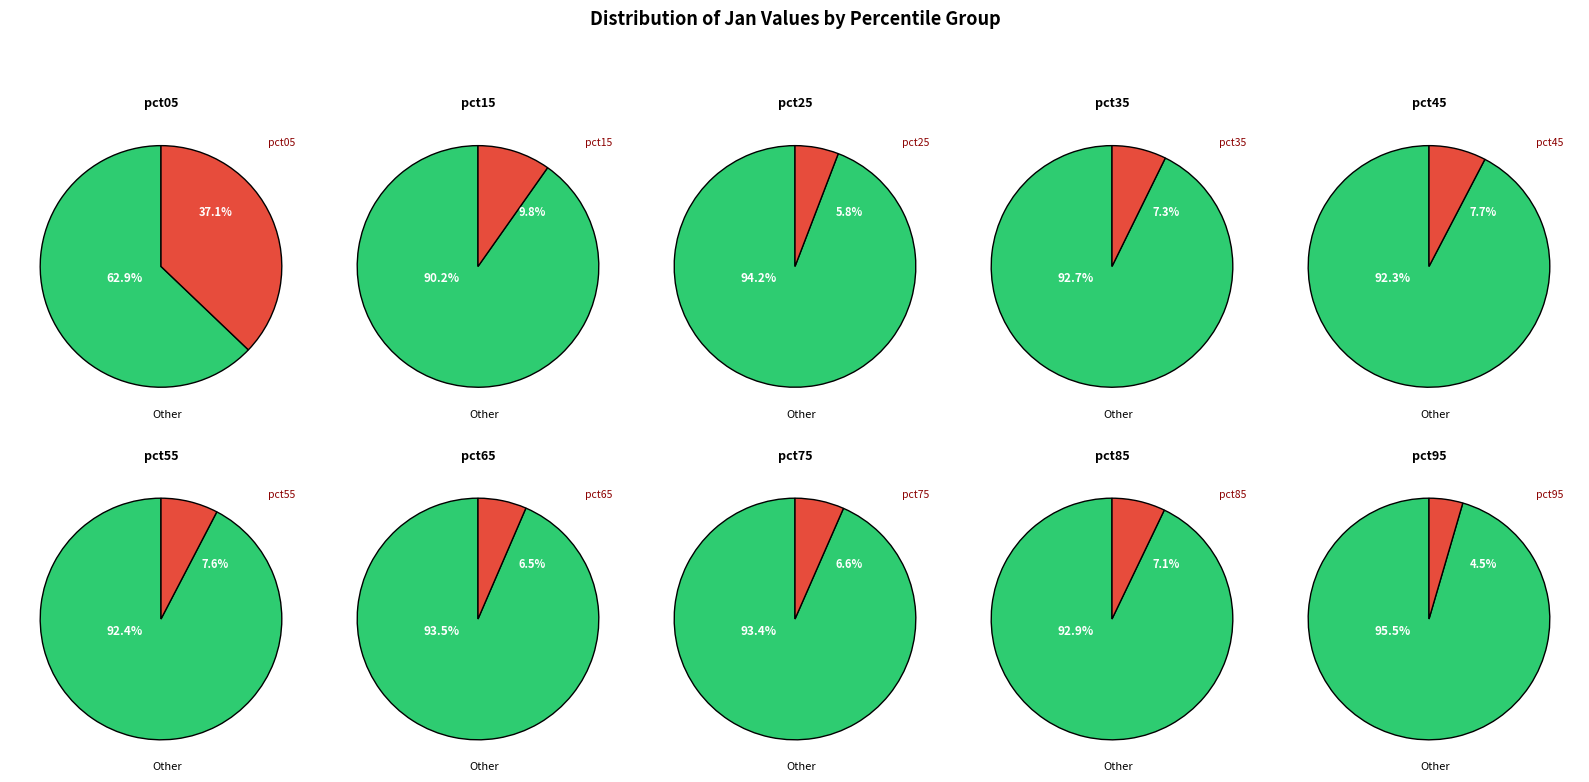

What percentage is the pct95 slice, to the nearest percent?

5%